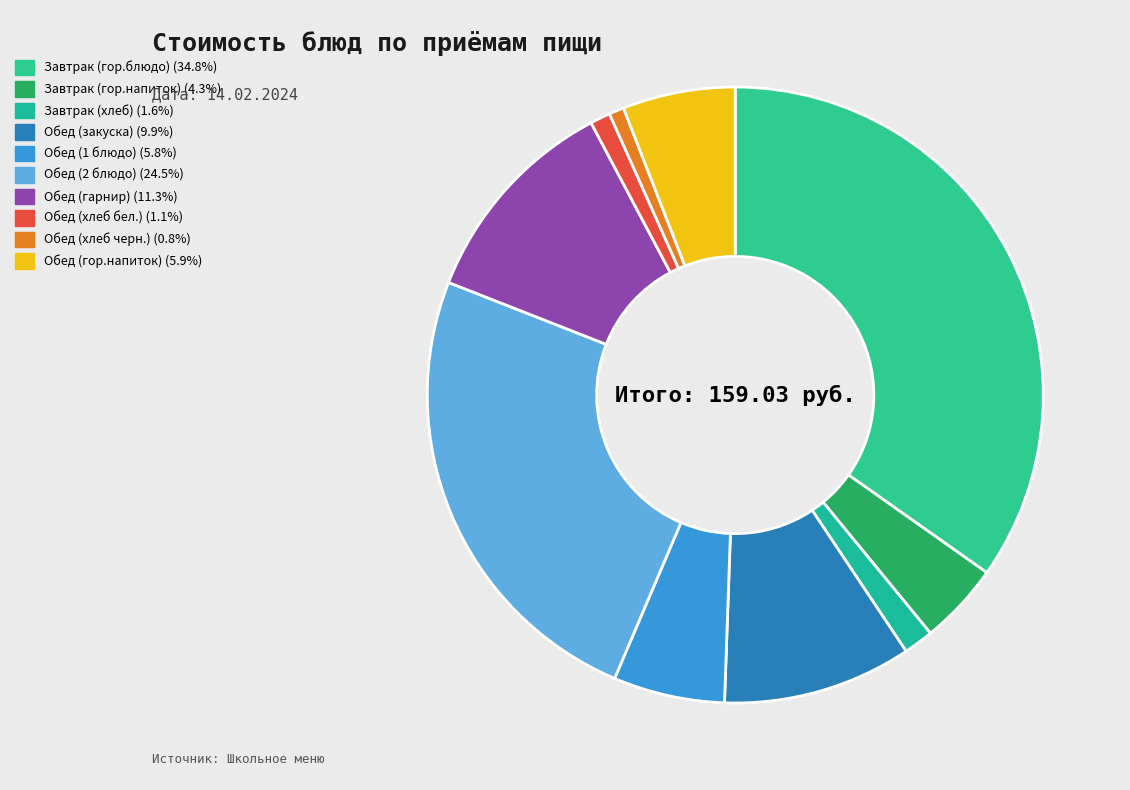

The Обед (хлеб бел.) slice represents 1% of the pie. True or false?

True